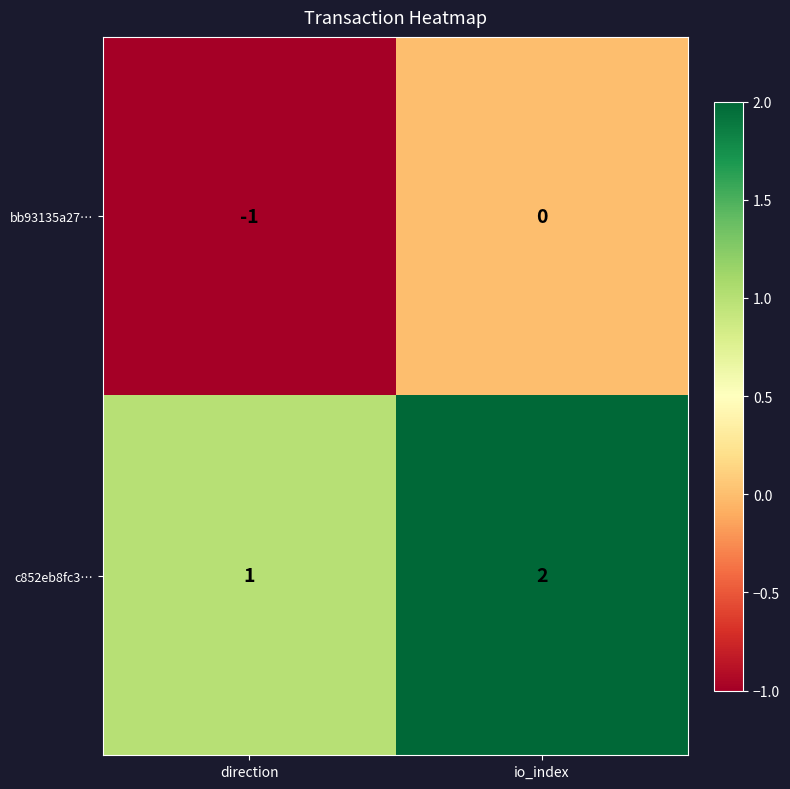

At direction, list the series in order from largest to smallest.

c852eb8fc3…, bb93135a27…